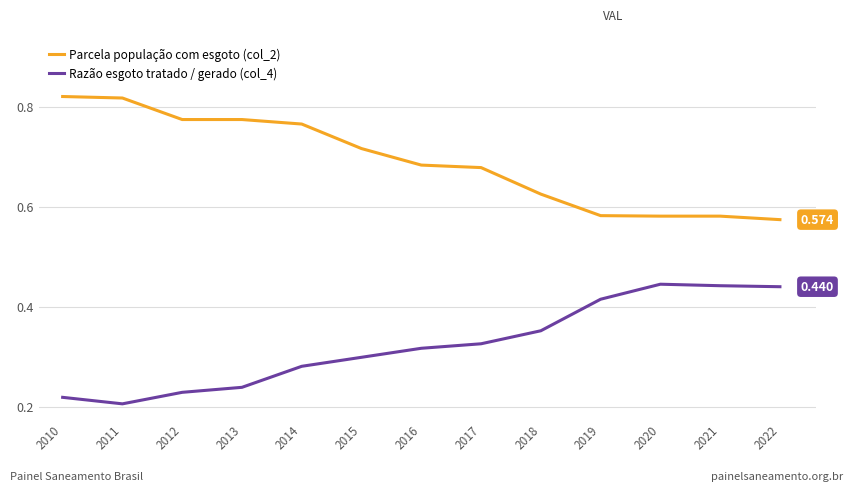

True or false: Parcela população com esgoto (col_2) and Razão esgoto tratado / gerado (col_4) intersect in this chart.

False